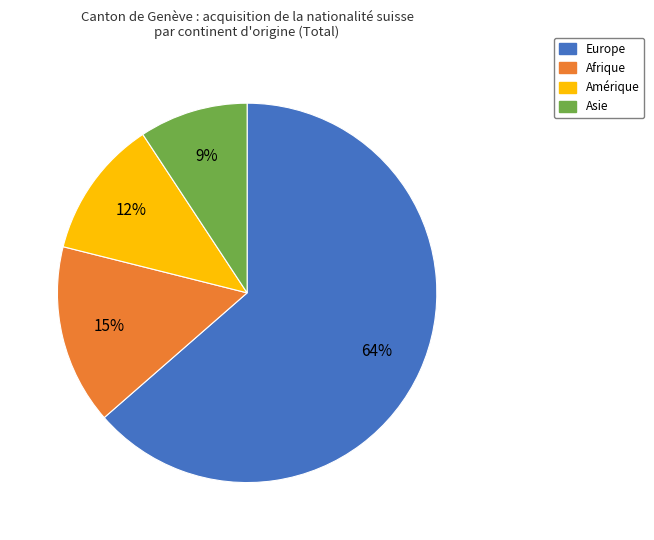

Is Afrique the majority of the pie?

No